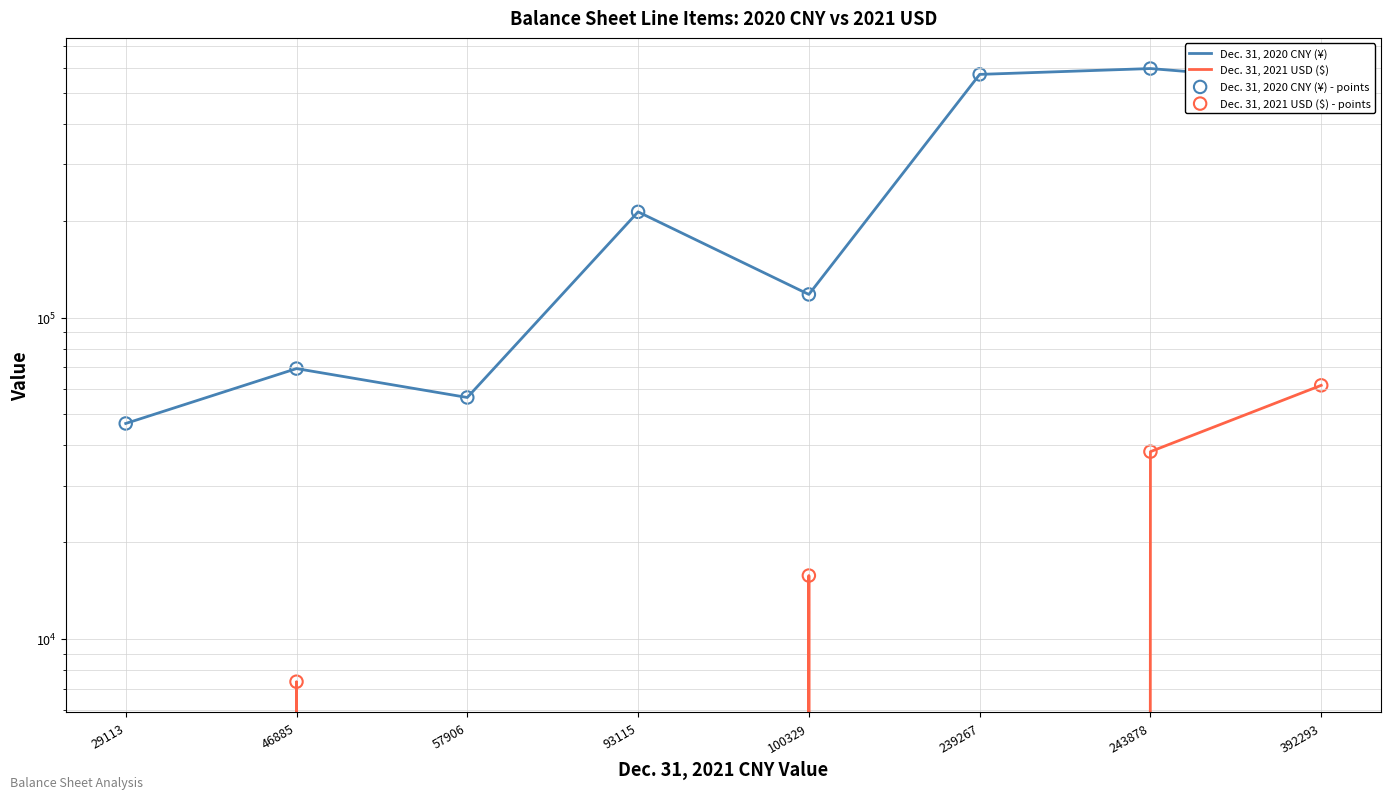

Which series has the widest spread of Y values?

Dec. 31, 2020 CNY (¥)